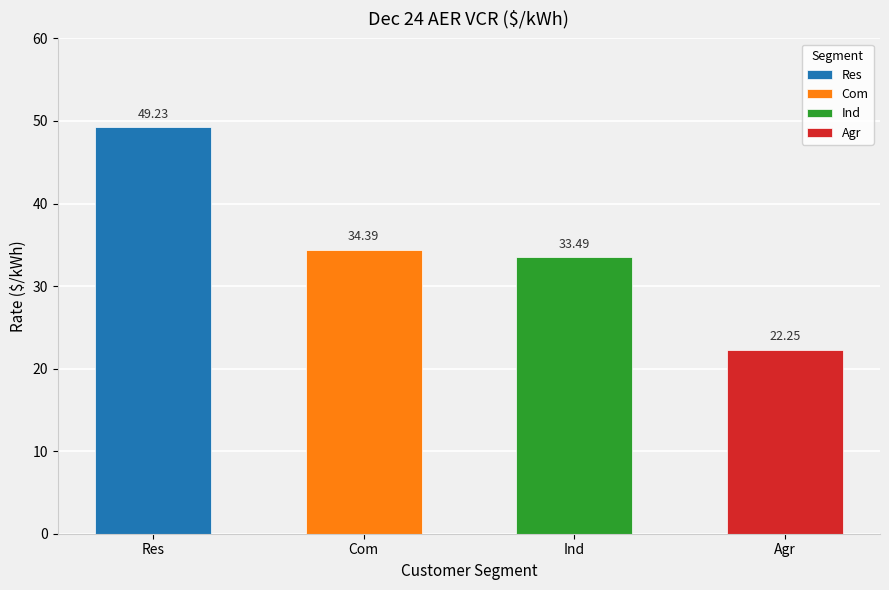

How many data points are less than 34?

2